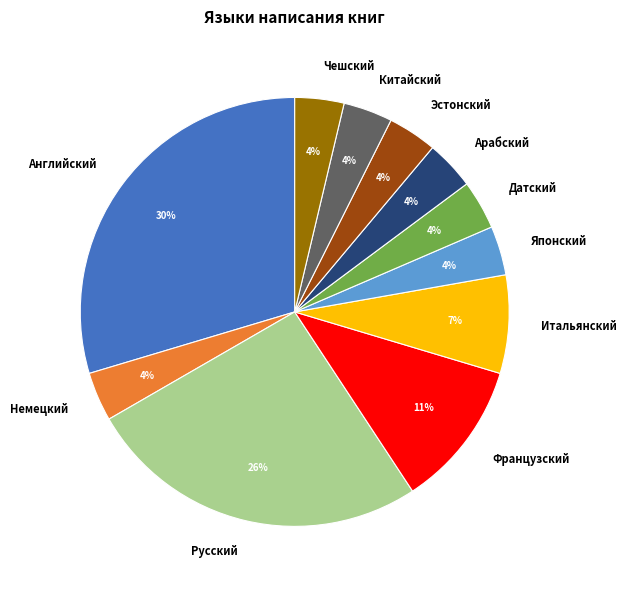

Count the number of slices in the pie.

11